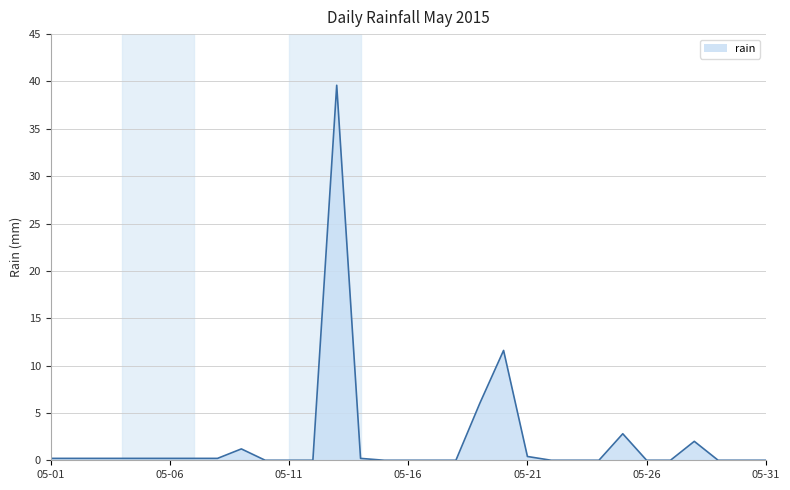

What is the greatest value displayed?

39.6